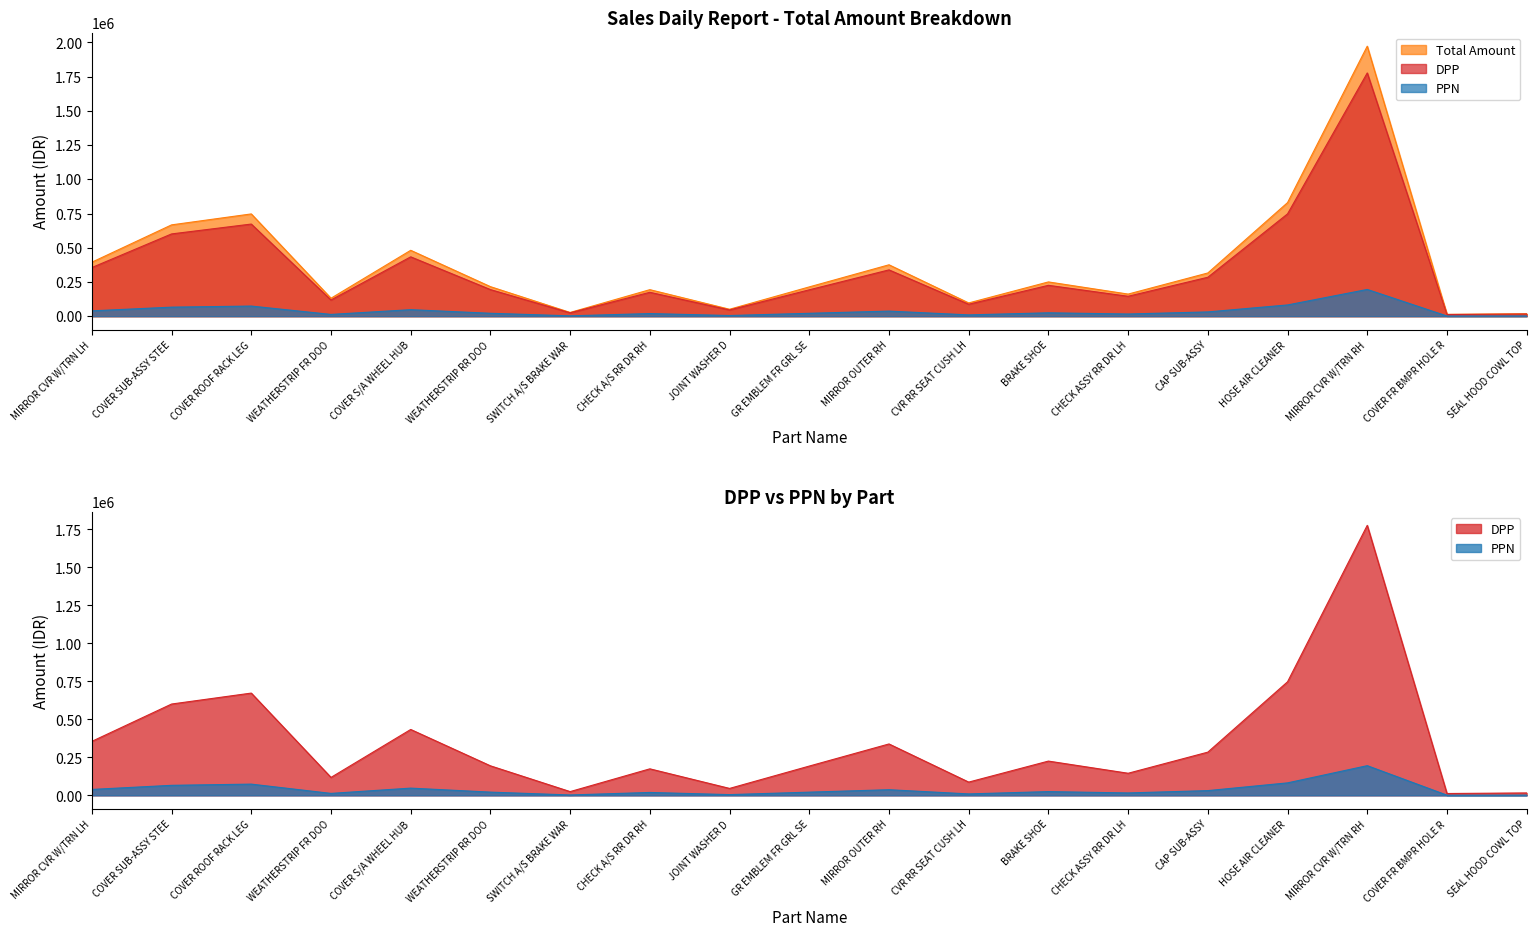

At which label does DPP reach its minimum?

COVER FR BMPR HOLE R